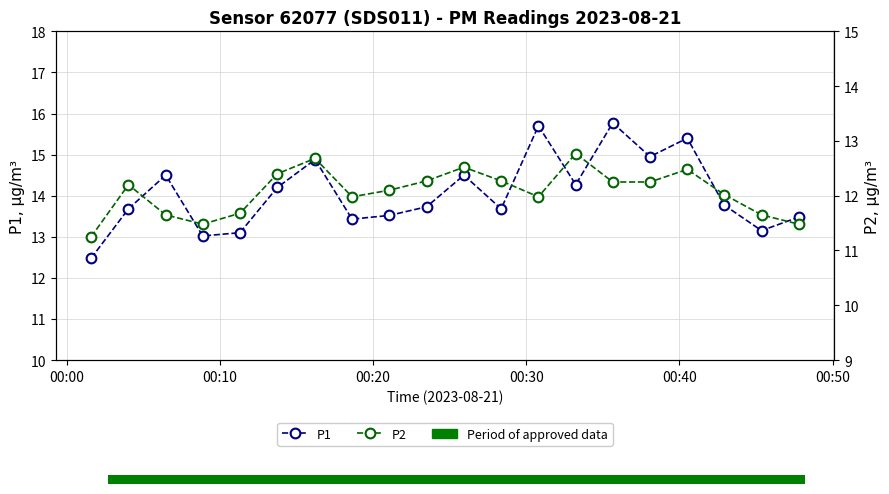

What is the maximum value shown in the chart?

15.8